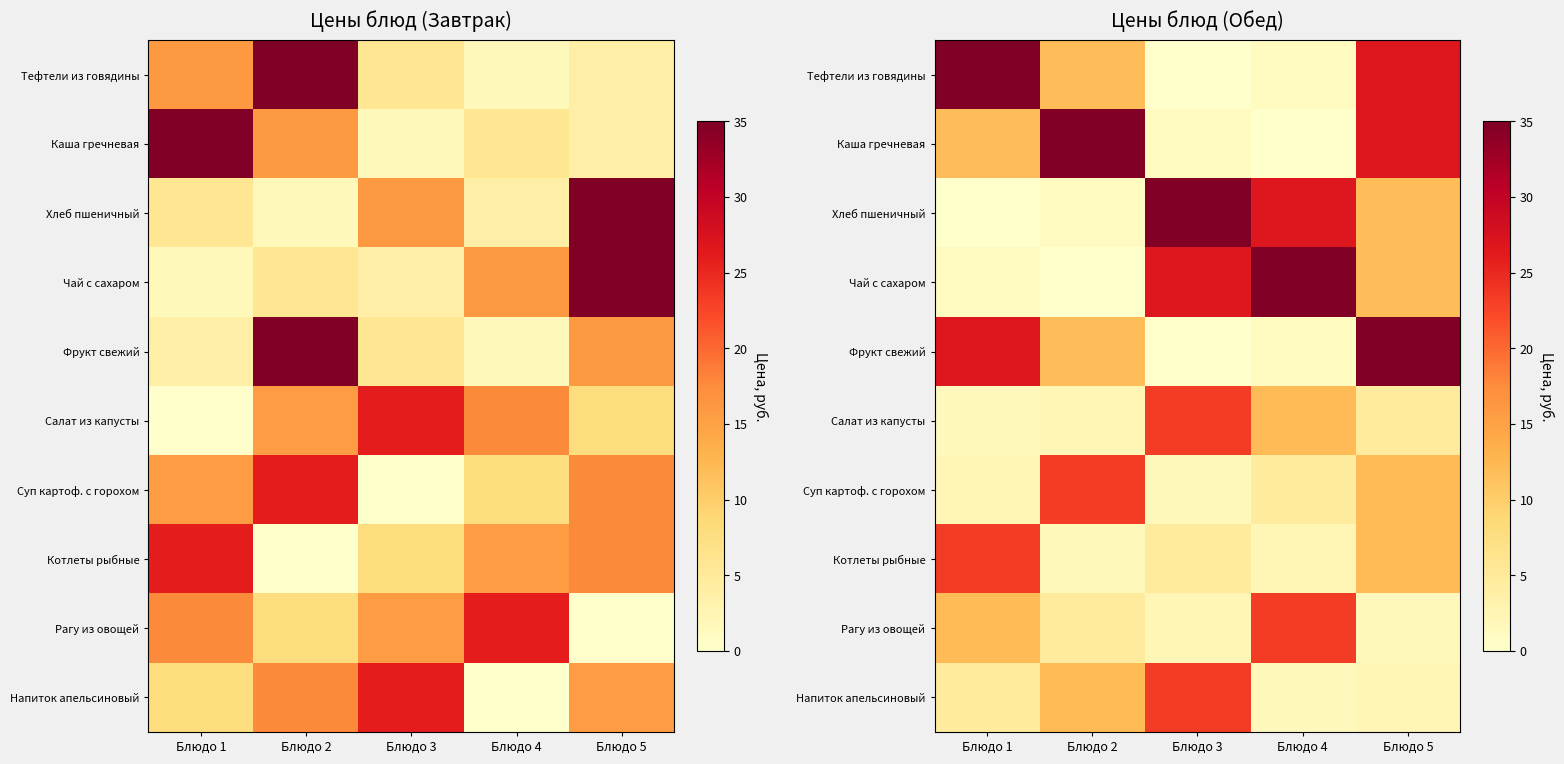

Between Блюдо 3 and Блюдо 4, which series saw the biggest shift?

Напиток апельсиновый